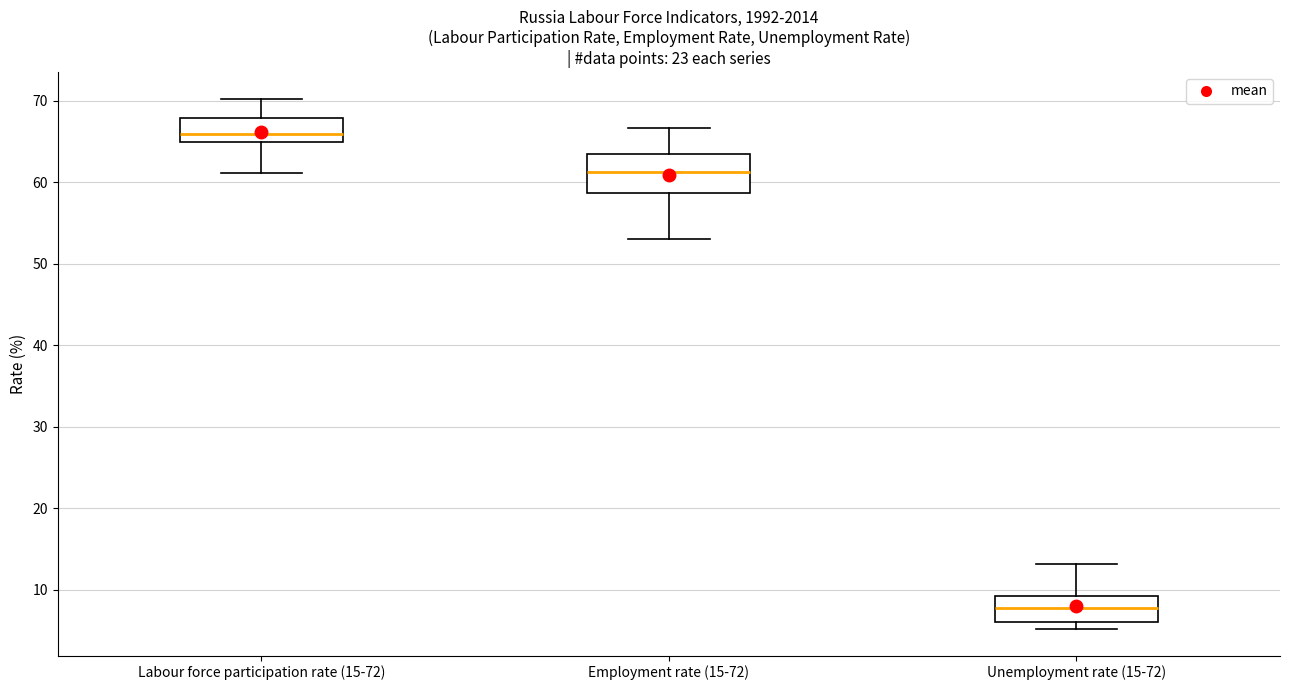

Reading left to right, transcribe this box plot: for each box, give where its median line is, the range the box spans, and where its two whiskers end, as read against the y-axis. The values are not printed on the chart, so give them approximately, as read against the axis.

Labour force participation rate (15-72): median 66, box 65 to 68, whiskers 61 to 70
Employment rate (15-72): median 61, box 59 to 64, whiskers 53 to 67
Unemployment rate (15-72): median 8, box 6 to 9, whiskers 5 to 13